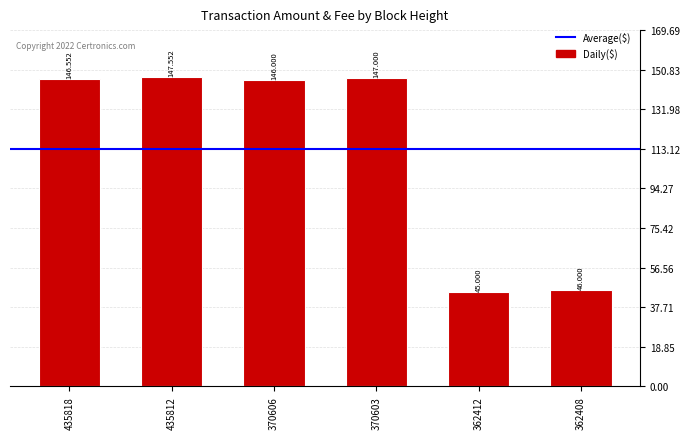

Reading left to right, what are all the values shown in this chart?

146.6	147.6	146.0	147.0	45.0	46.0